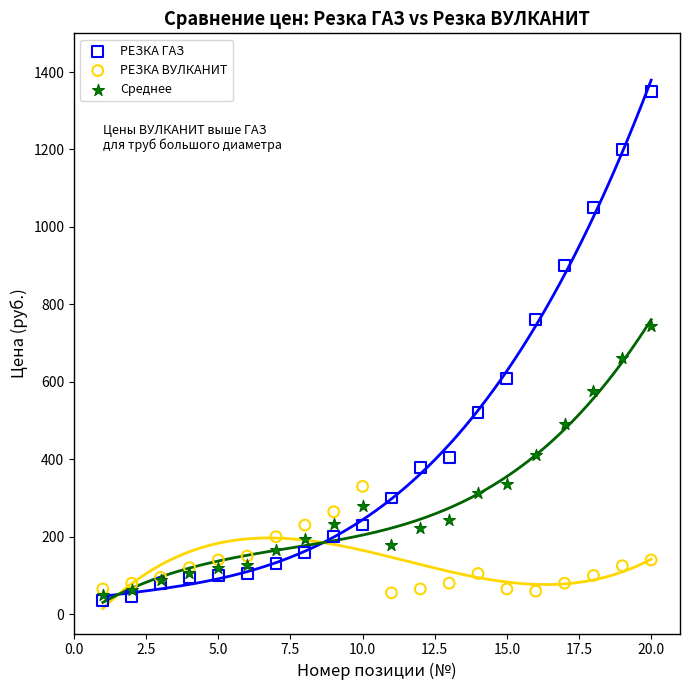

Which series has the widest spread of Y values?

РЕЗКА ГАЗ